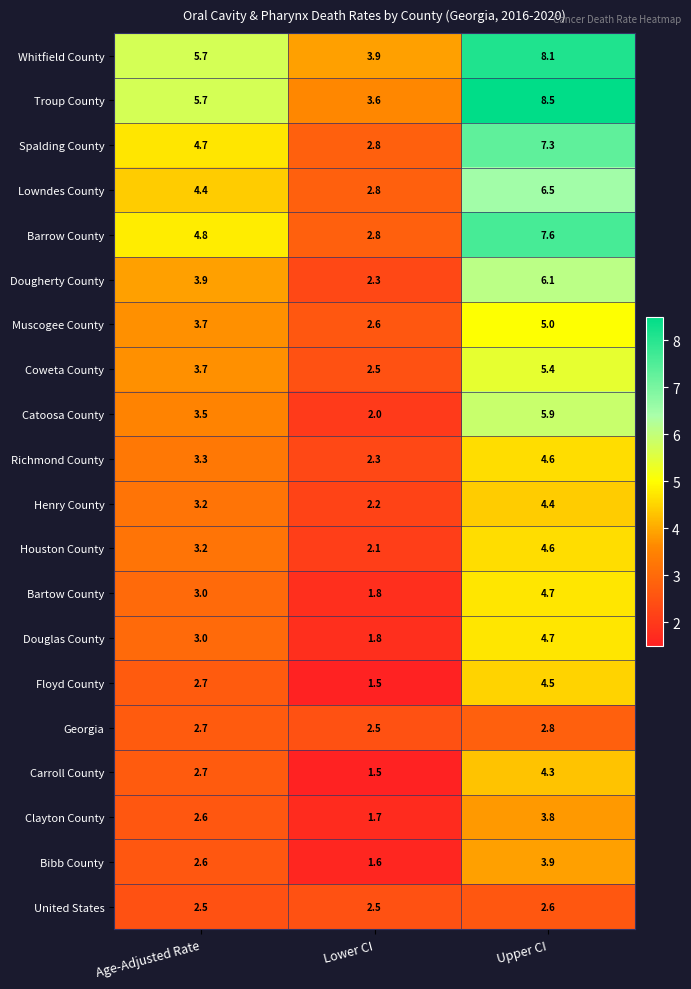

Which series has the widest spread of values?

Troup County